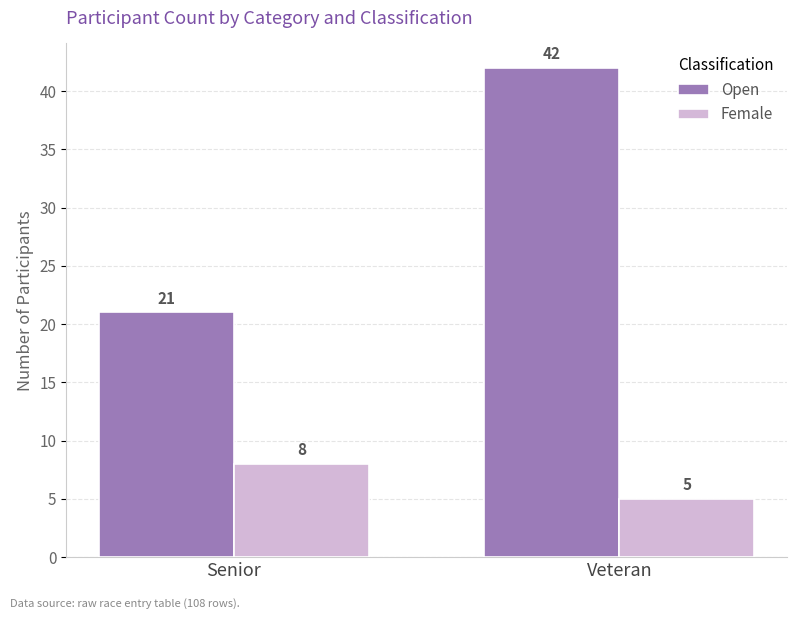

Which series has the largest total across all categories?

Open